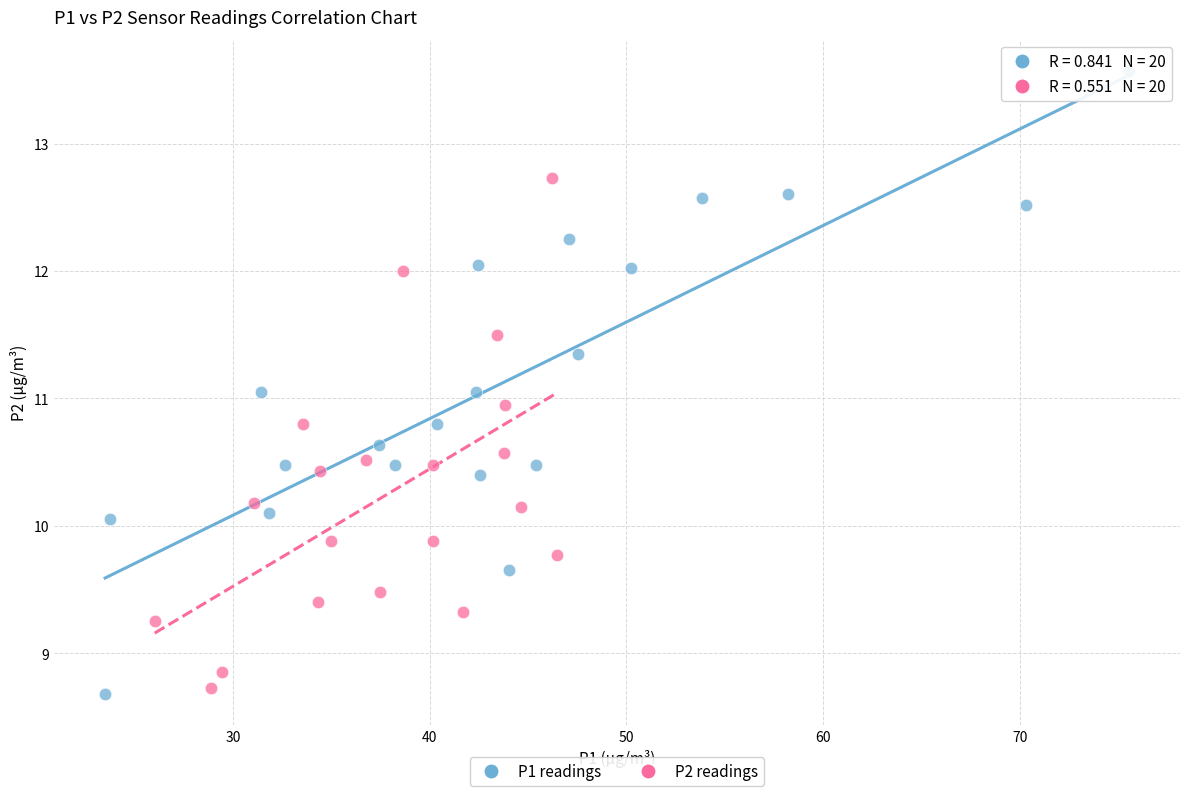

Which series contains the highest Y value?

P1 readings